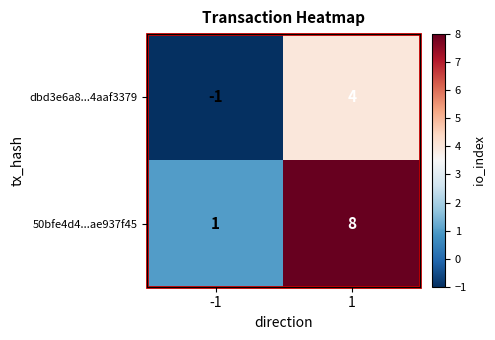

What is the highest value of the 50bfe4d4...ae937f45 series?

8